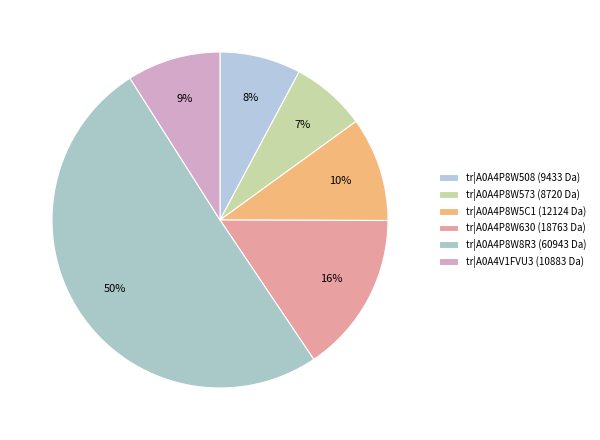

Count the number of slices in the pie.

6